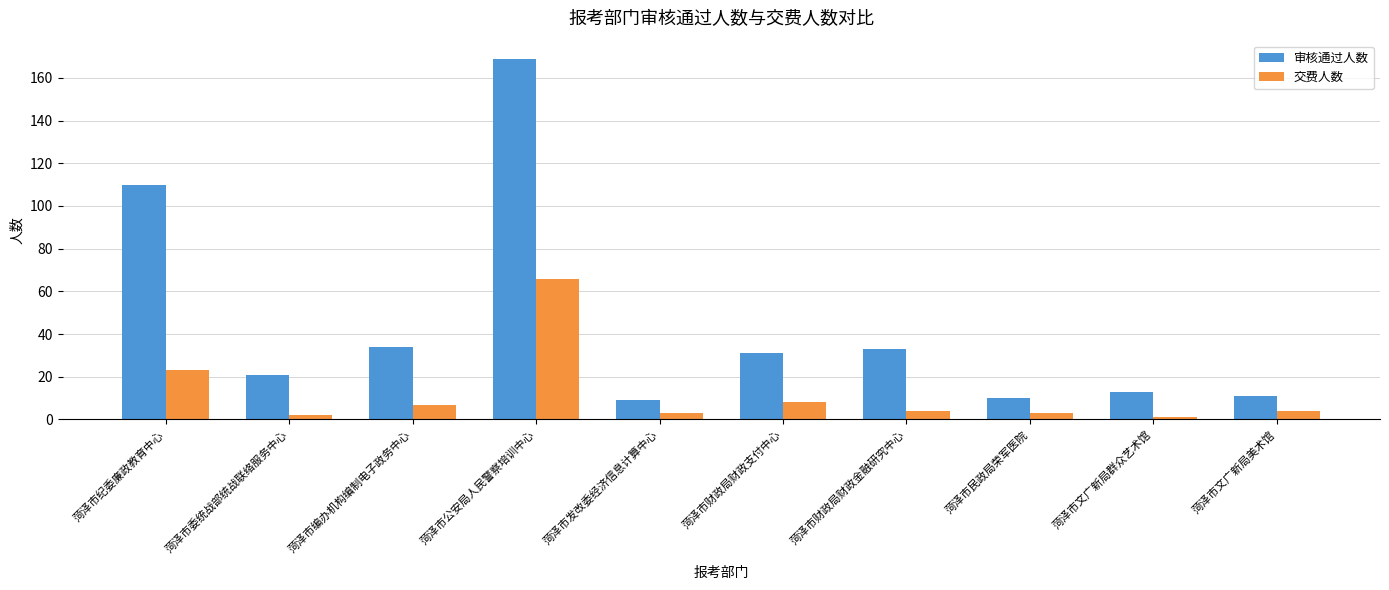

At which category is the sum across all series the highest?

菏泽市公安局人民警察培训中心